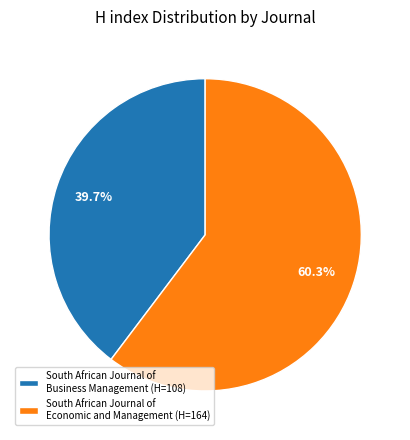

Approximately how many times larger is the value at South African Journal of Economic and Management (H=164) compared to South African Journal of Business Management (H=108)?

1.5